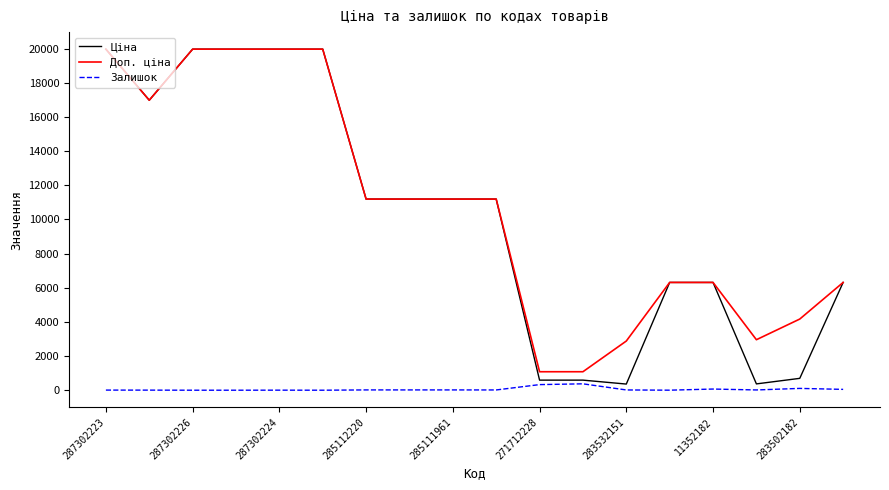

What is the maximum value shown in the chart?

19964.2